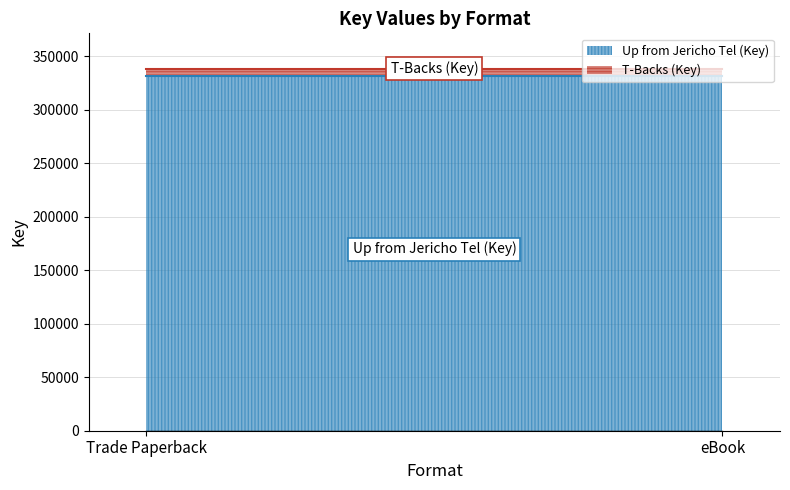

What is the sum of all Up from Jericho Tel (Key) values?

662700